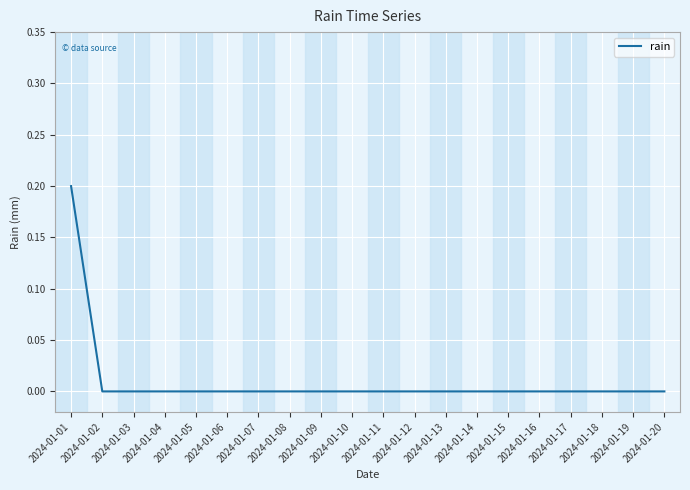

Which label corresponds to the largest value in the chart?

2024-01-01